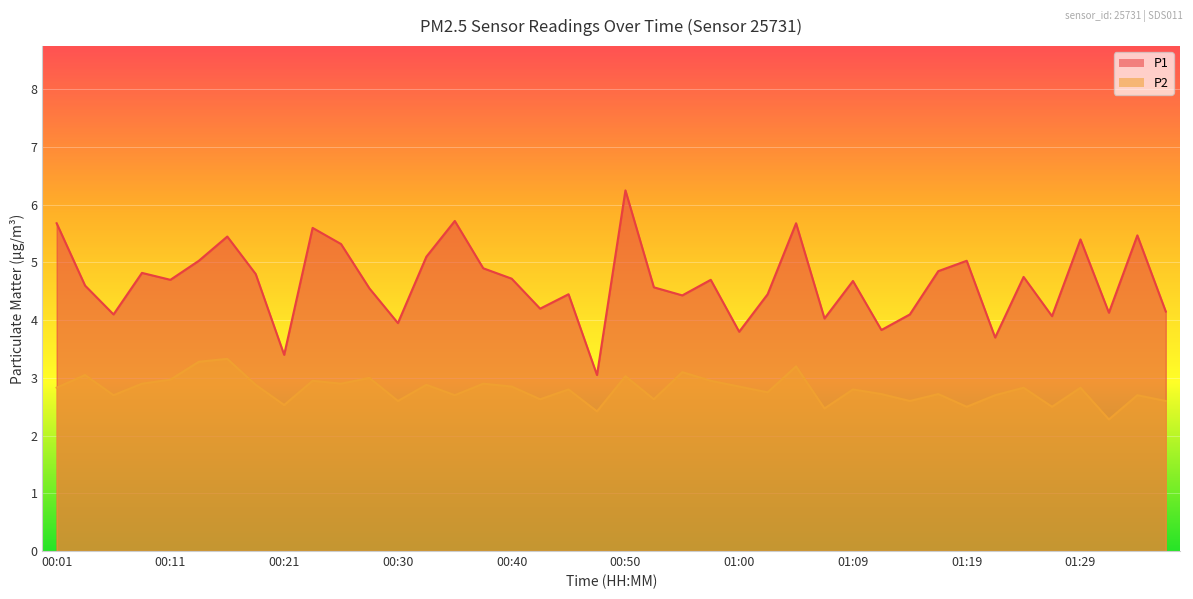

How many interior local valleys does the P2 series have?

14